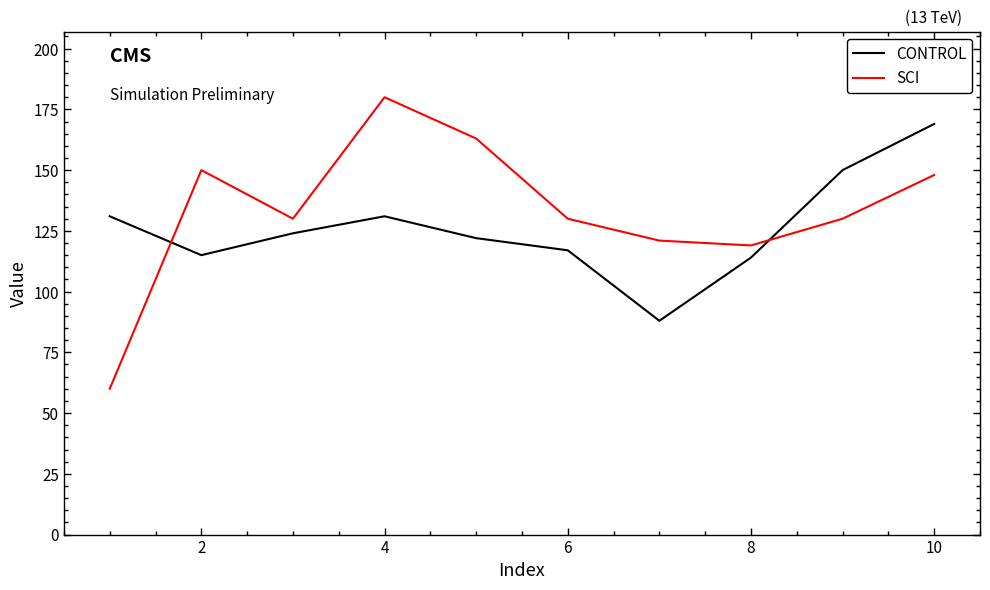

How many intersections are there between CONTROL and SCI?

2